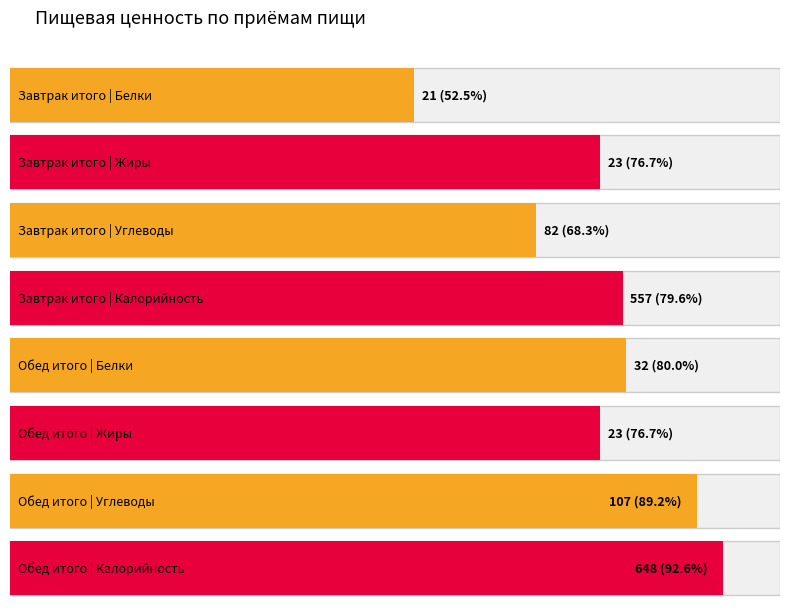

Reading left to right, transcribe all the data shown in this chart.

Белки: Завтрак итого=21	Обед итого=32
Жиры: Завтрак итого=23	Обед итого=23
Углеводы: Завтрак итого=82	Обед итого=107
Калорийность: Завтрак итого=557	Обед итого=648